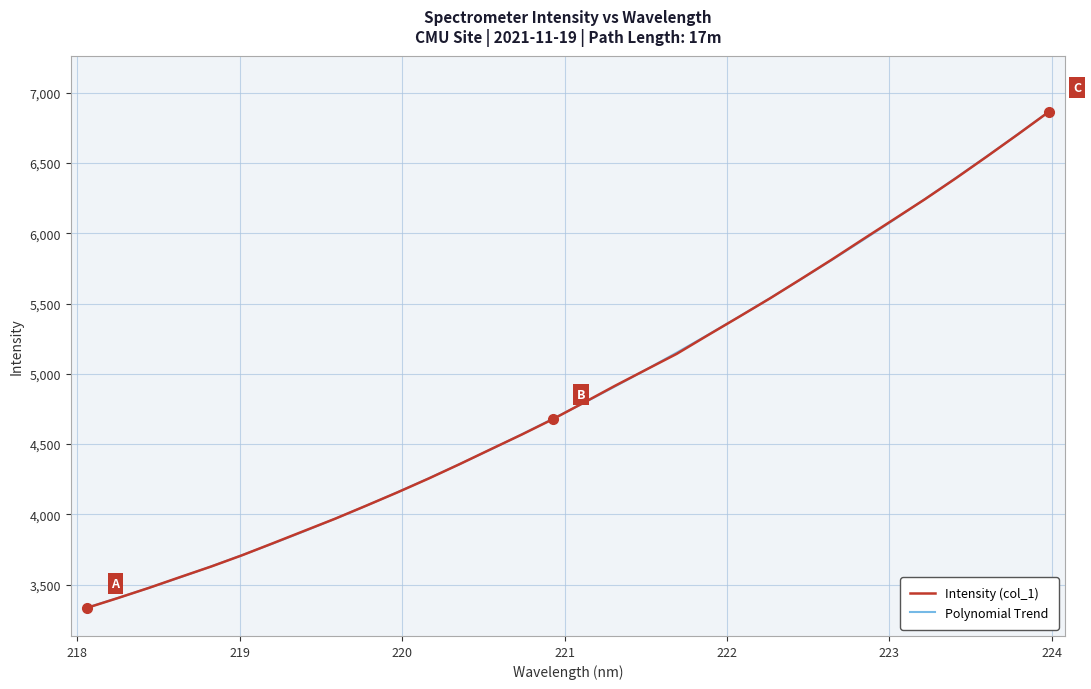

What is the greatest value displayed?

6863.1